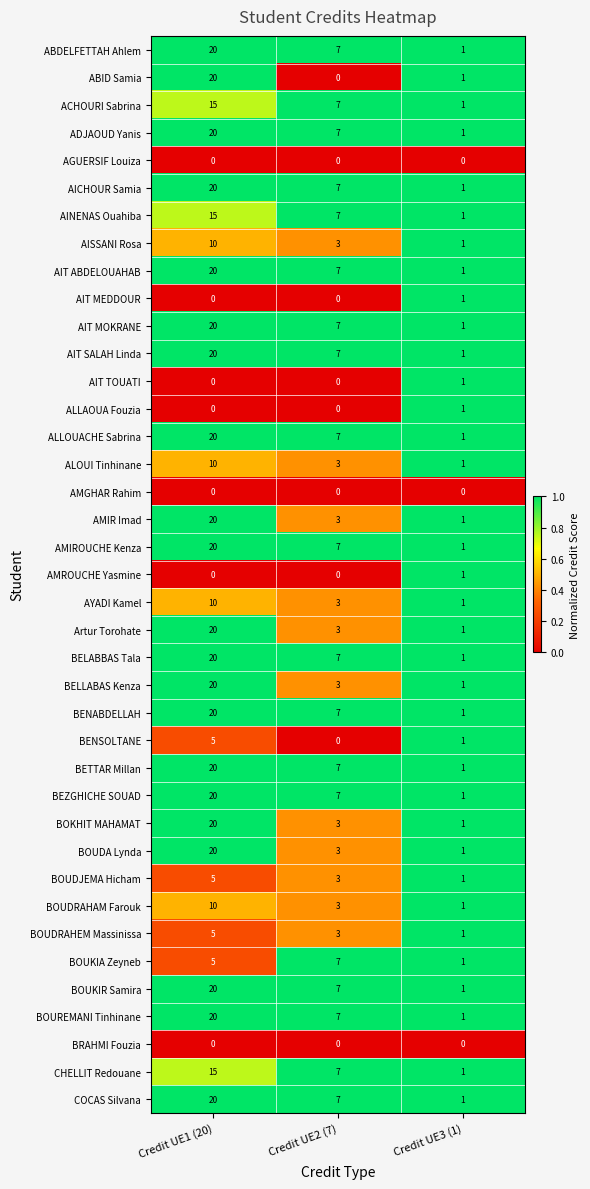

How many BEZGHICHE SOUAD values are between 1 and 20?

3